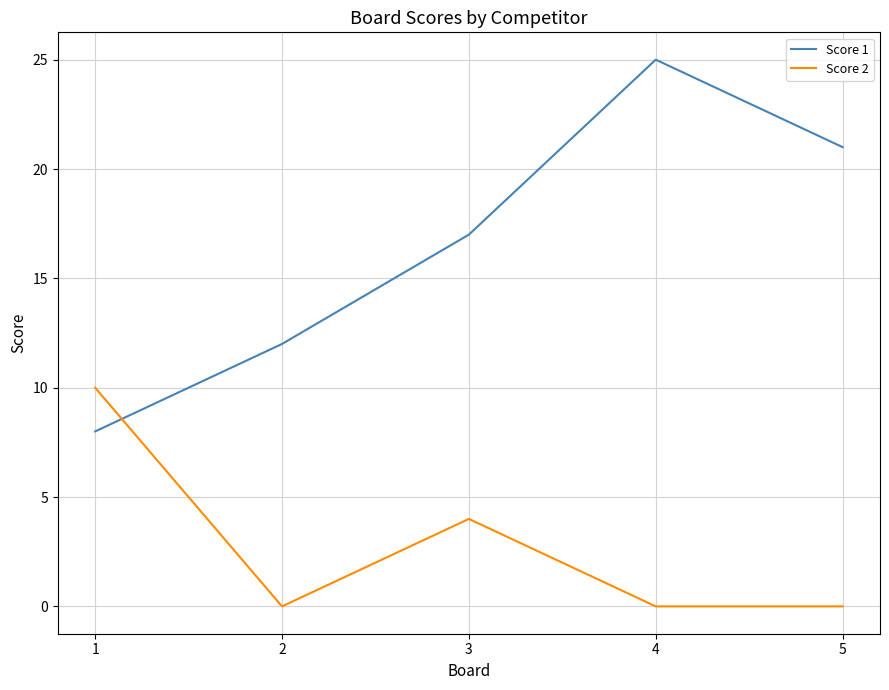

Which label corresponds to the largest value in the chart?

4